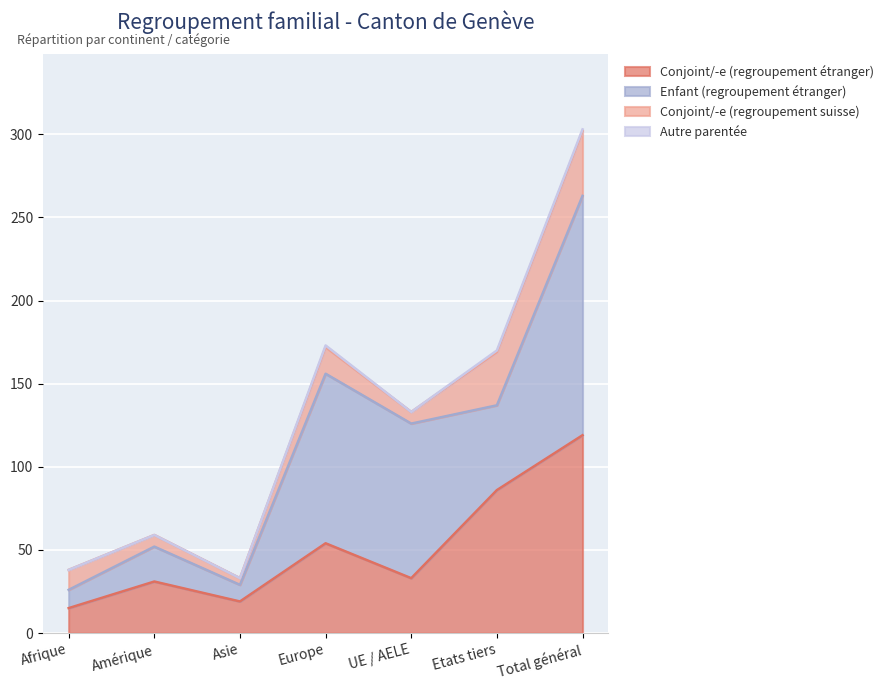

What is the difference between the Conjoint/-e (regroupement suisse) values at Asie and UE / AELE?

3